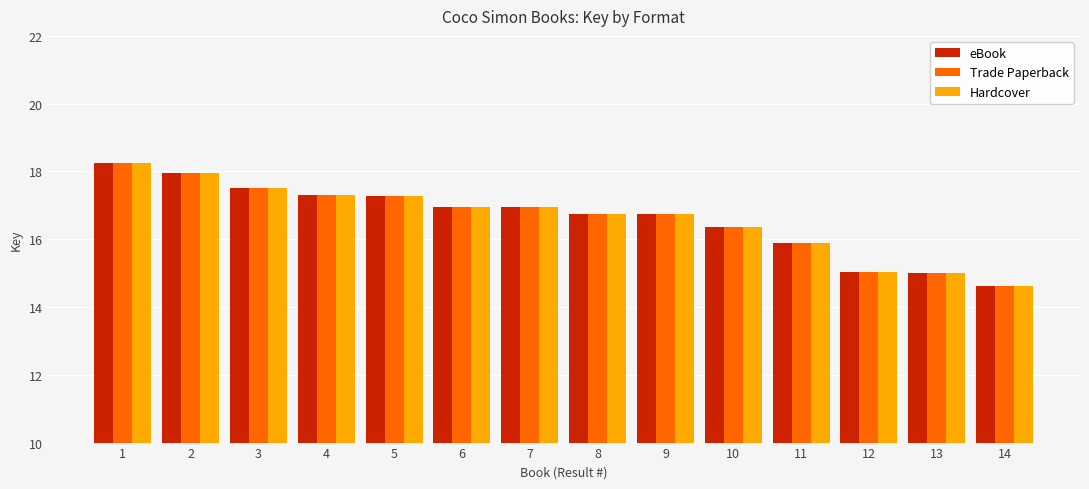

What is the difference between the second highest and second lowest values in the Hardcover series?

3.0